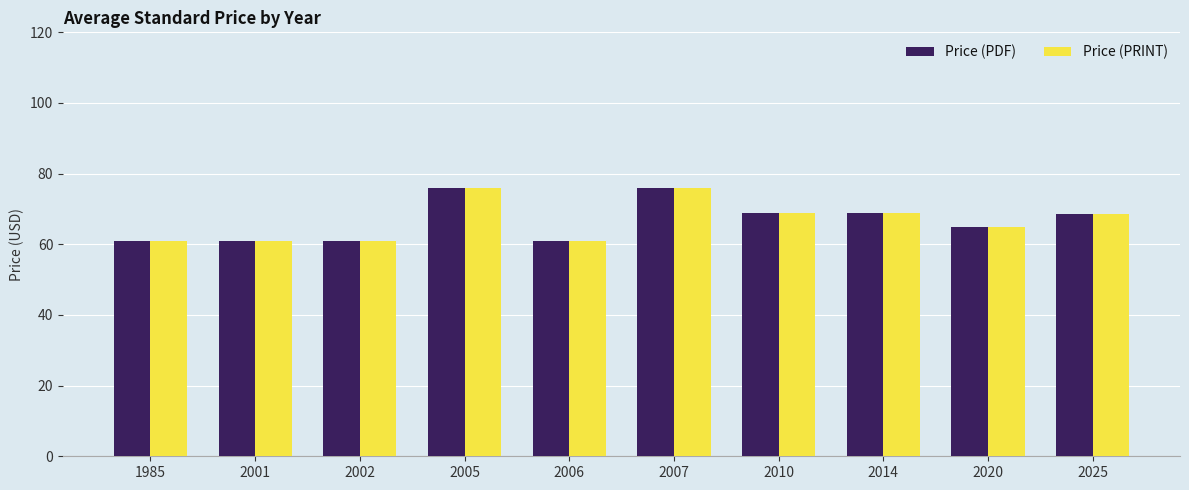

What are all the series names shown in the legend?

Price (PDF), Price (PRINT)